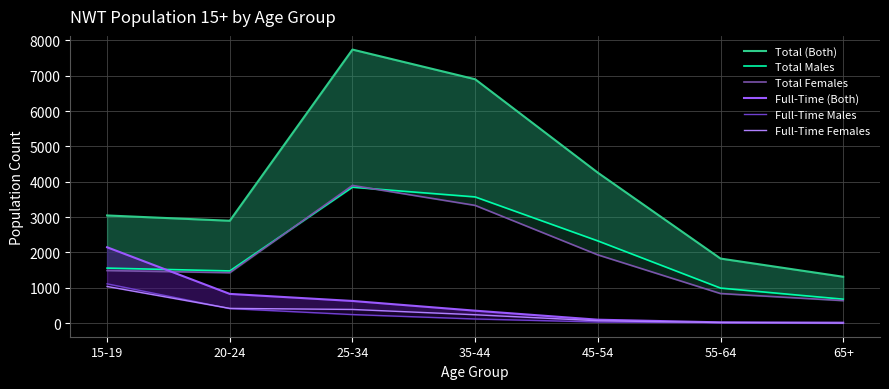

The value of Full-Time (Both) at 35-44 is 350. True or false?

True